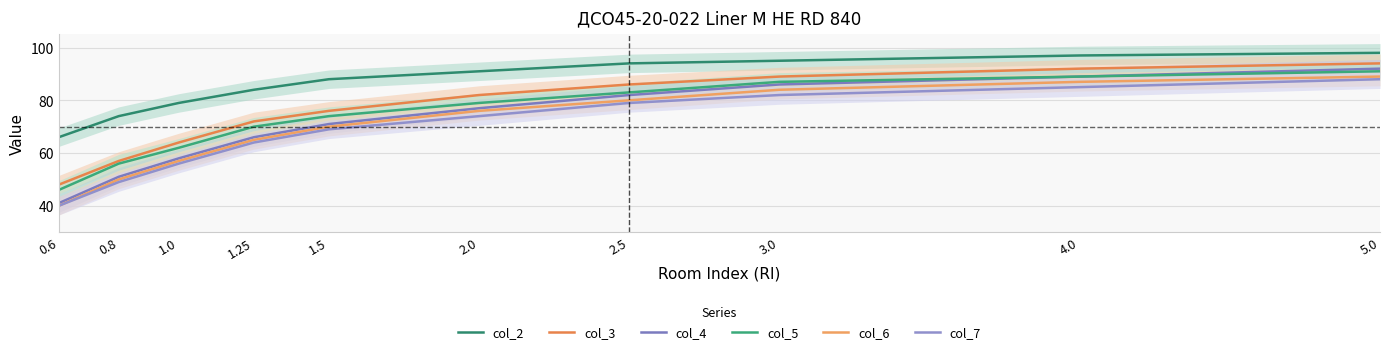

What is the difference between the highest and lowest values at 3.0?

13